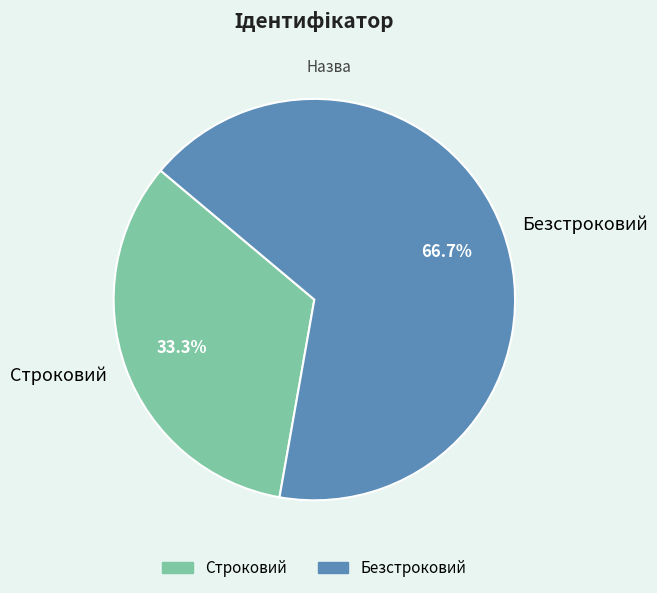

What is the ratio of the value at Безстроковий to the value at Строковий?

2.0